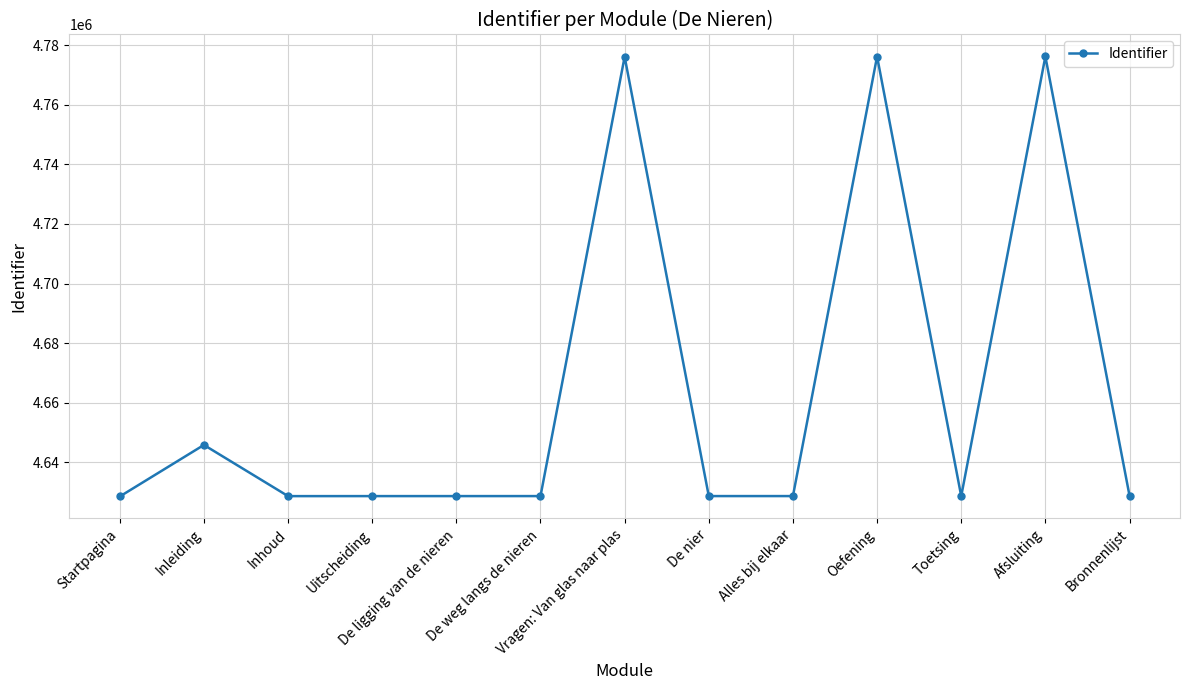

What is the difference between the second highest and minimum values?

147808